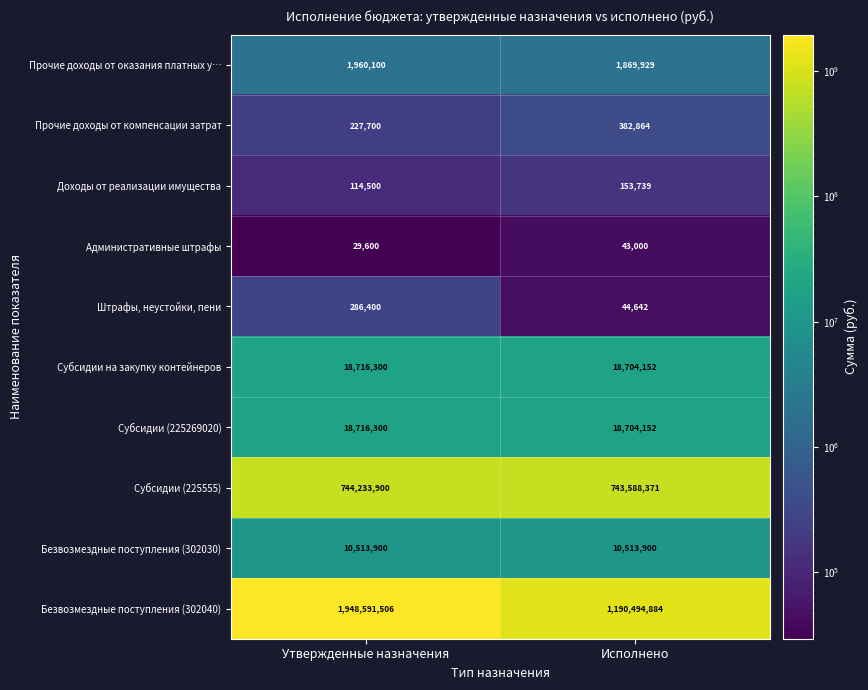

What is the difference between the maximum and minimum values in the Административные штрафы series?

13400